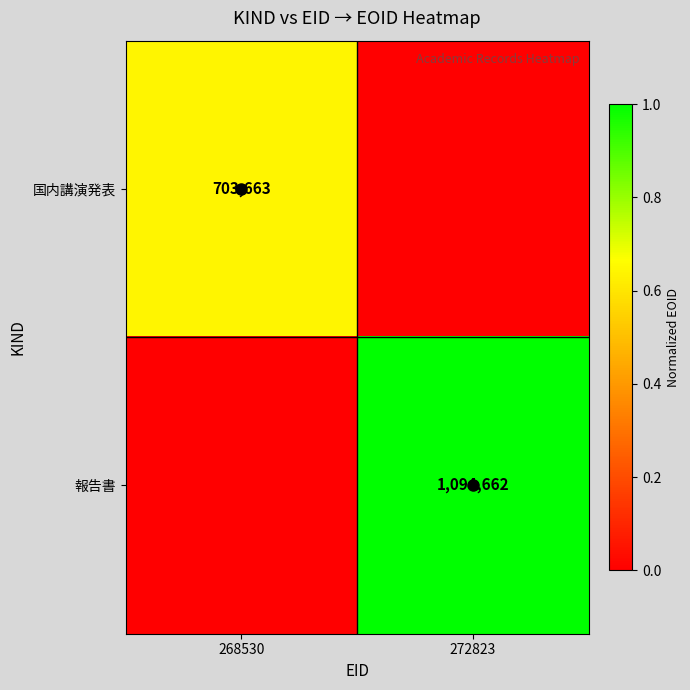

How many data points does each series have?

2